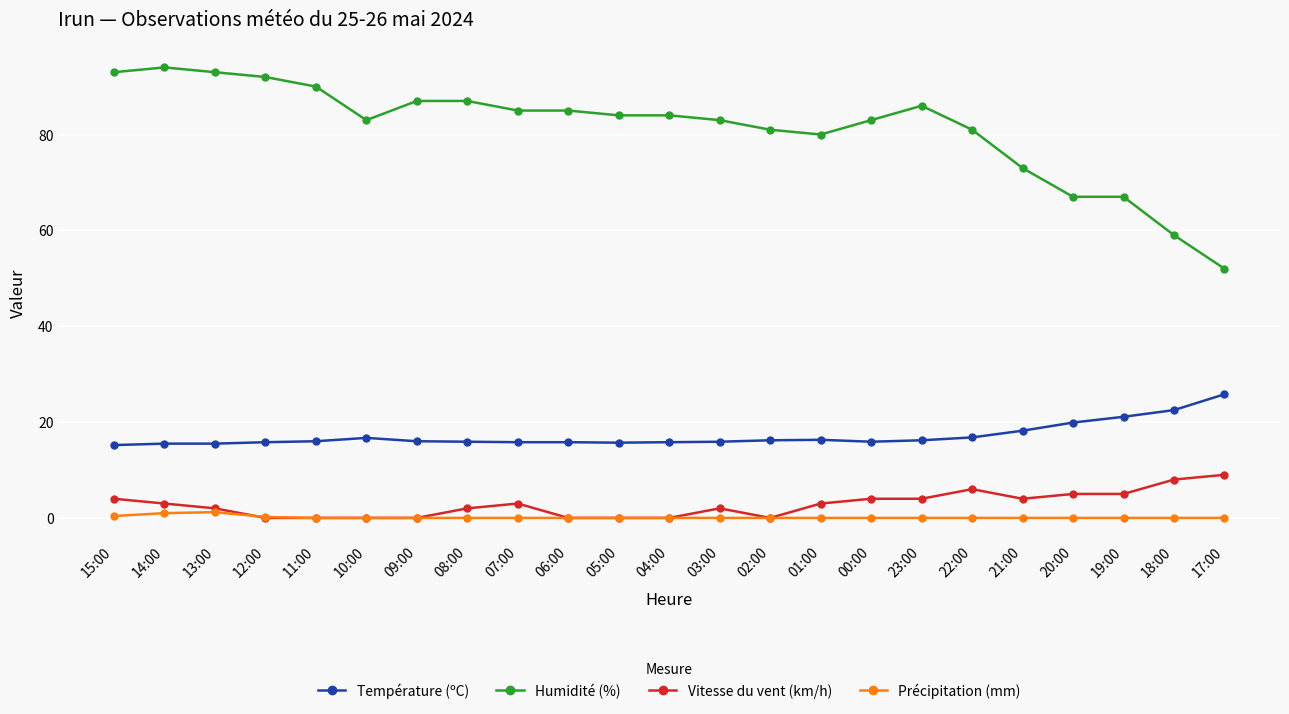

Is this an area chart (filled region under the line)?

No